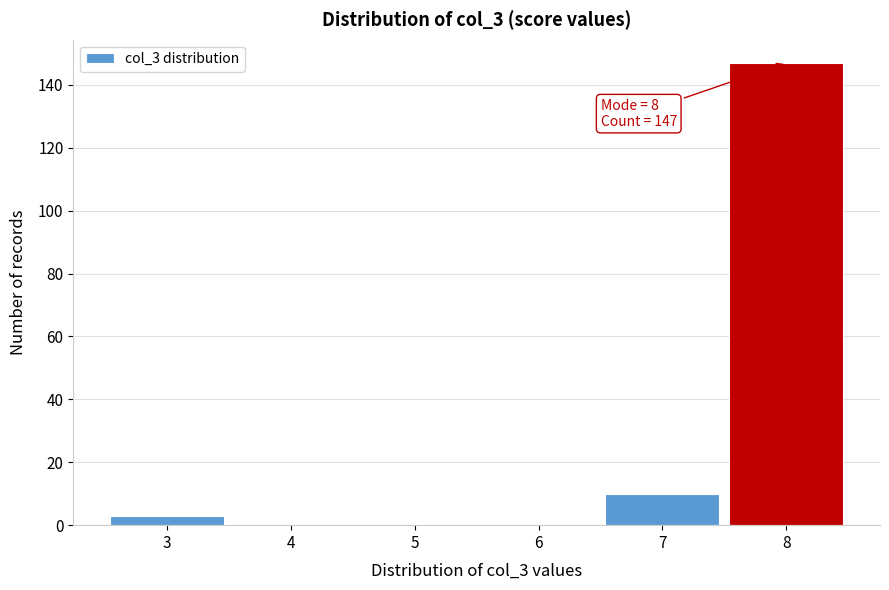

Which range on the x-axis has the tallest bar?

7.5 to 8.5